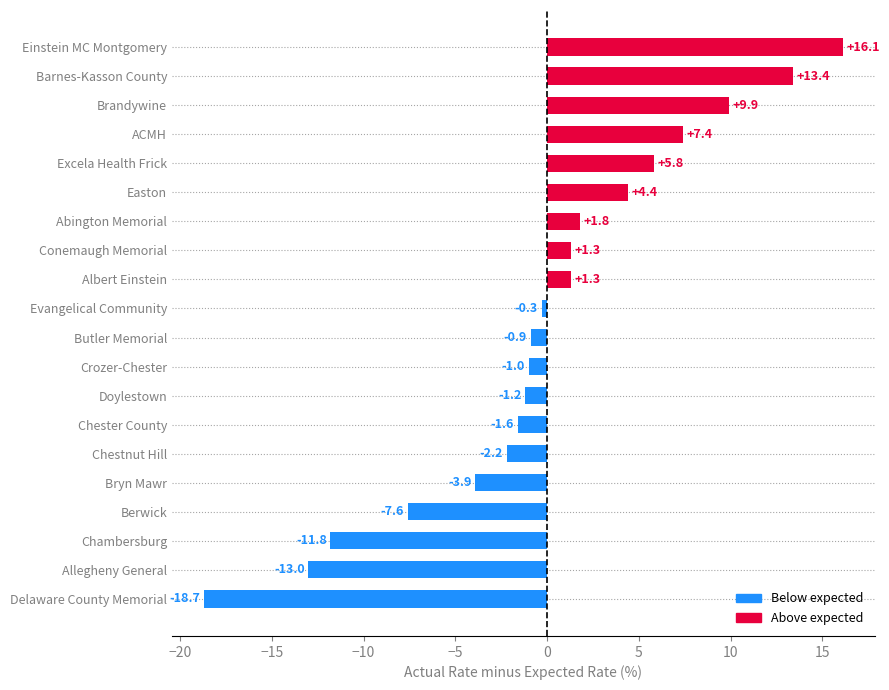

What value does the data have at Einstein MC Montgomery?

16.1